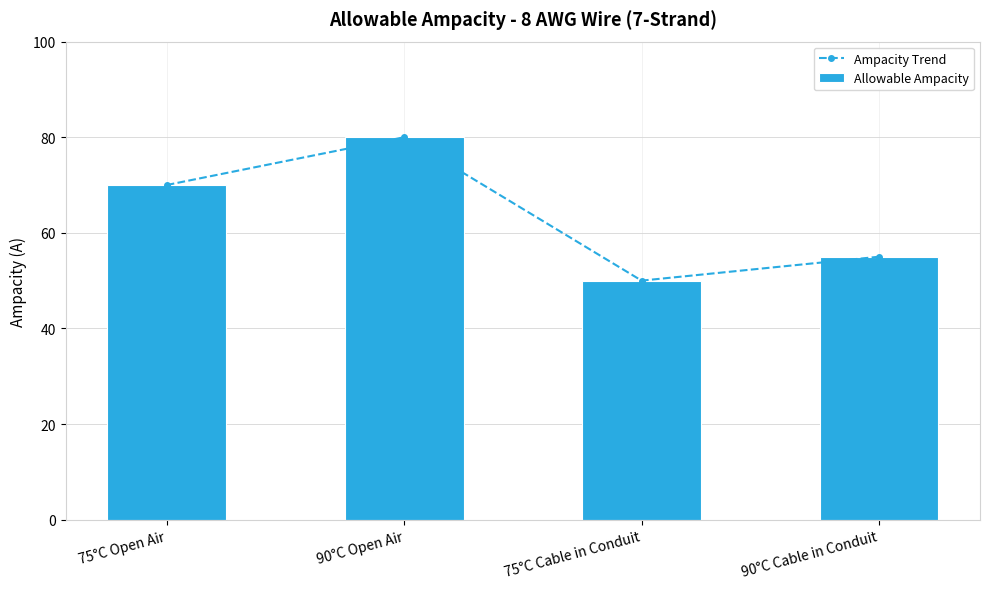

Which has a higher value, 75°C Open Air or 90°C Cable in Conduit?

75°C Open Air